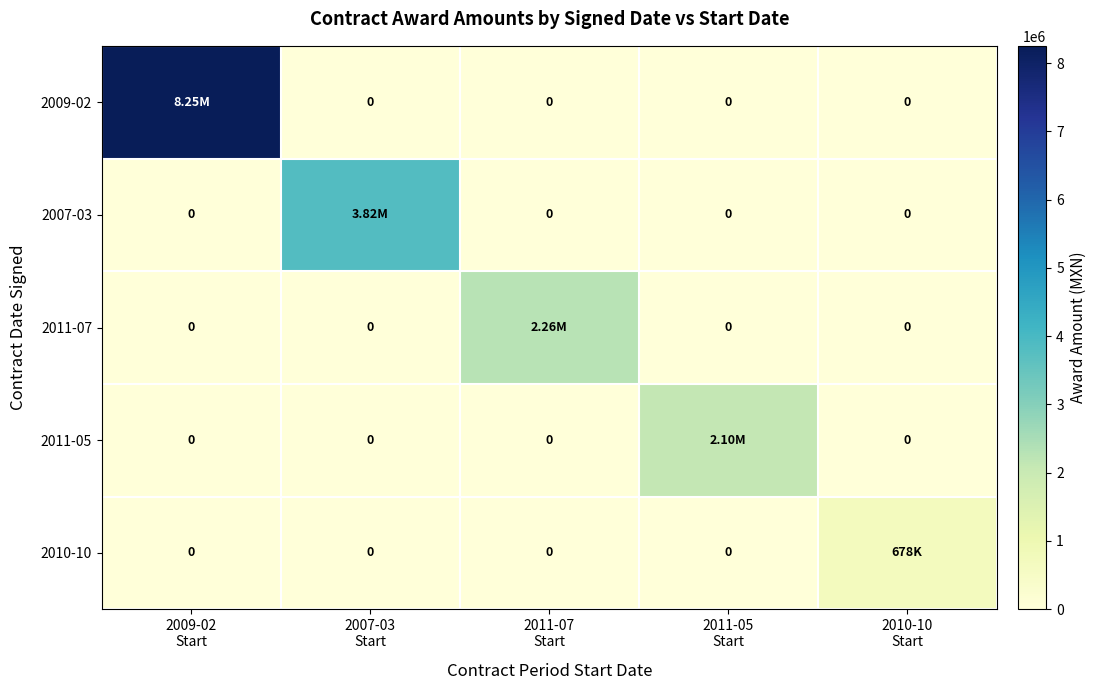

How many data points in 2011-07 are above 0?

1